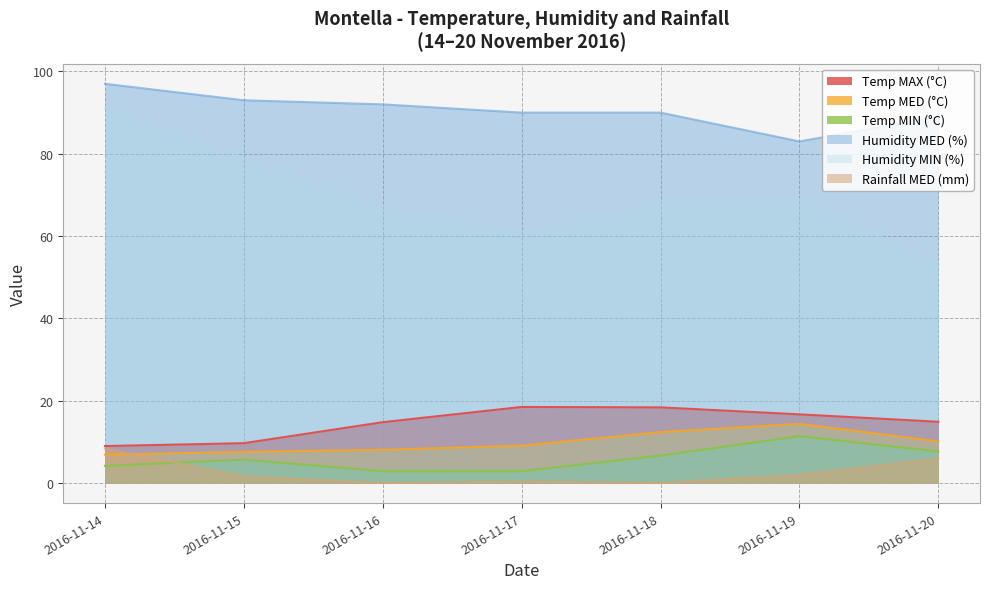

True or false: Humidity MED (%) and Temp MAX (°C) intersect in this chart.

False